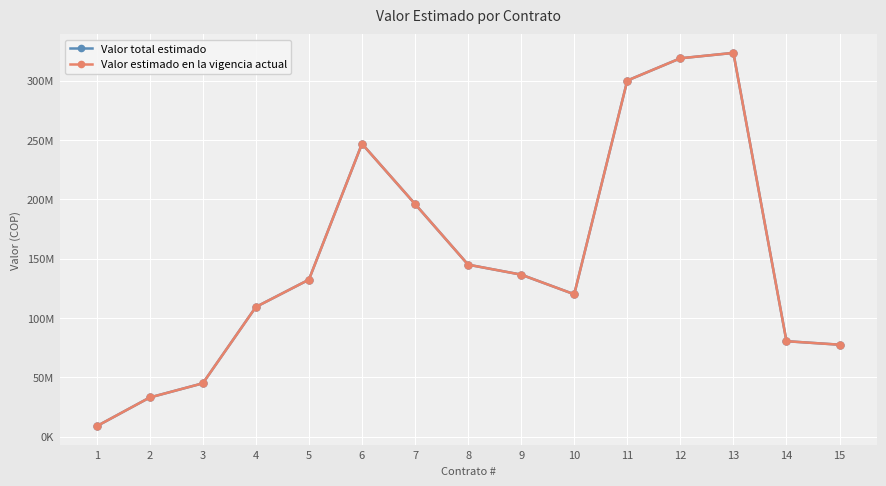

True or false: Valor total estimado and Valor estimado en la vigencia actual intersect in this chart.

False